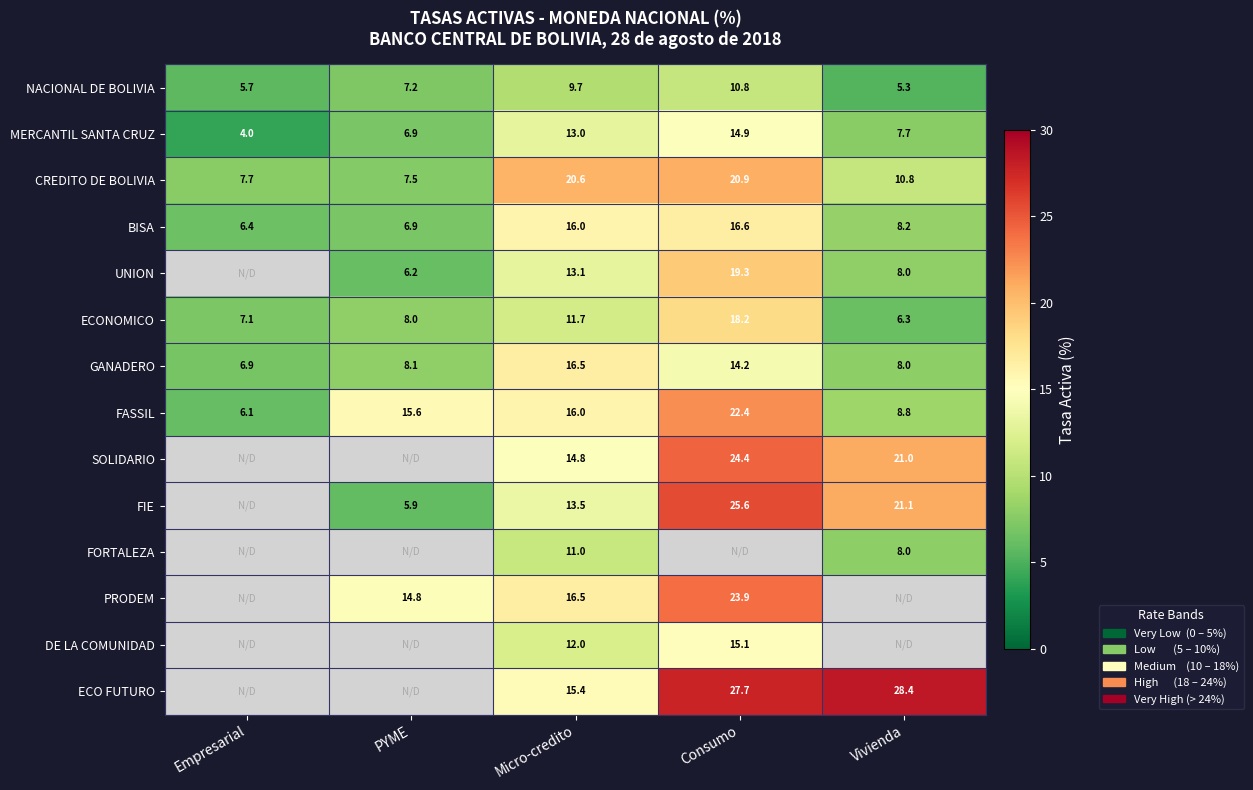

At which category does the chart reach its peak across all series?

Vivienda